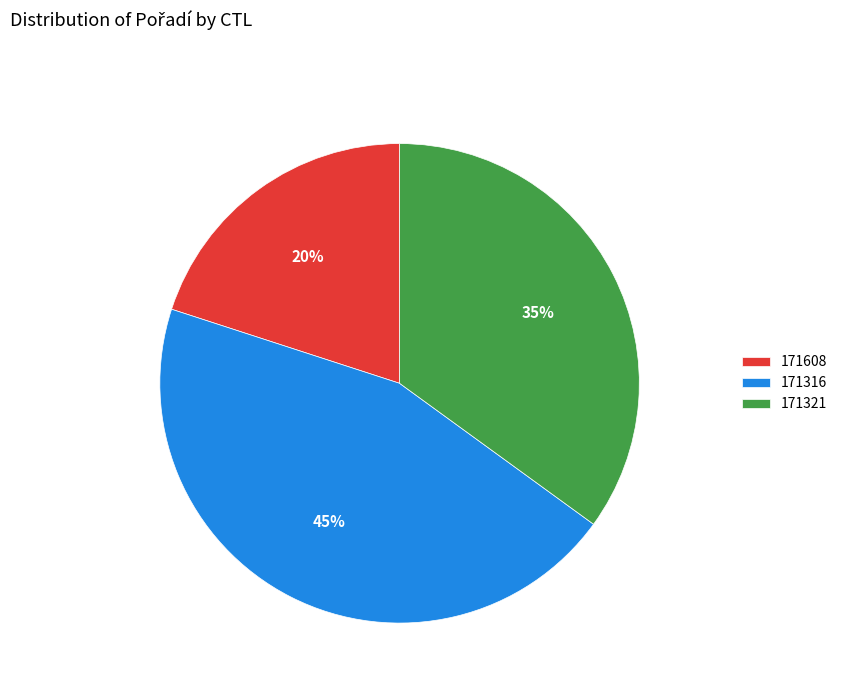

What is the ratio of the value at 171316 to the value at 171321?

1.3